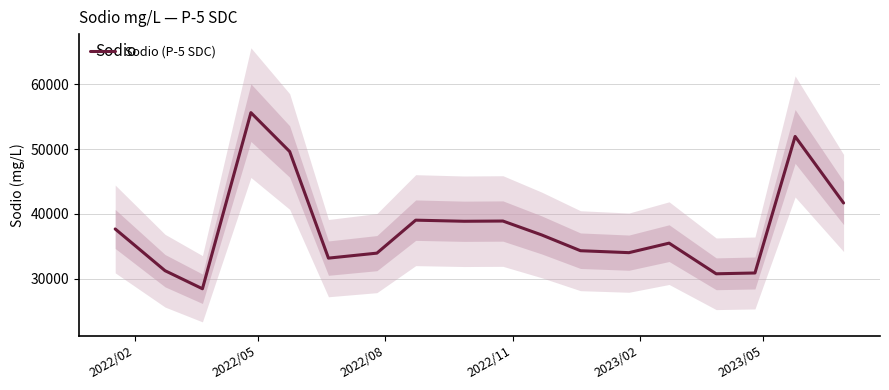

What is the maximum value shown in the chart?

55624.0